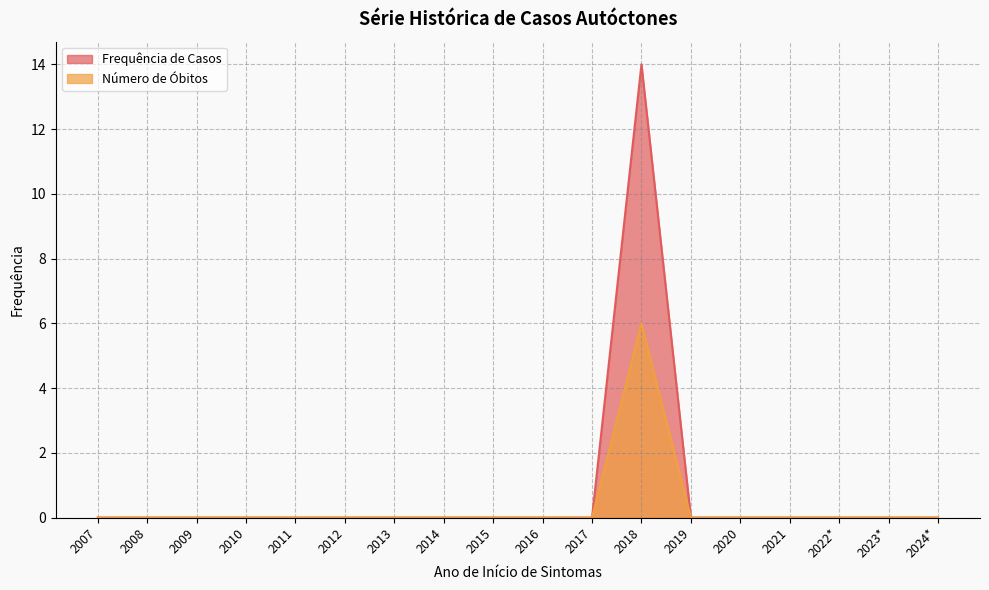

Which has a higher value, 2015 or 2022*?

2015